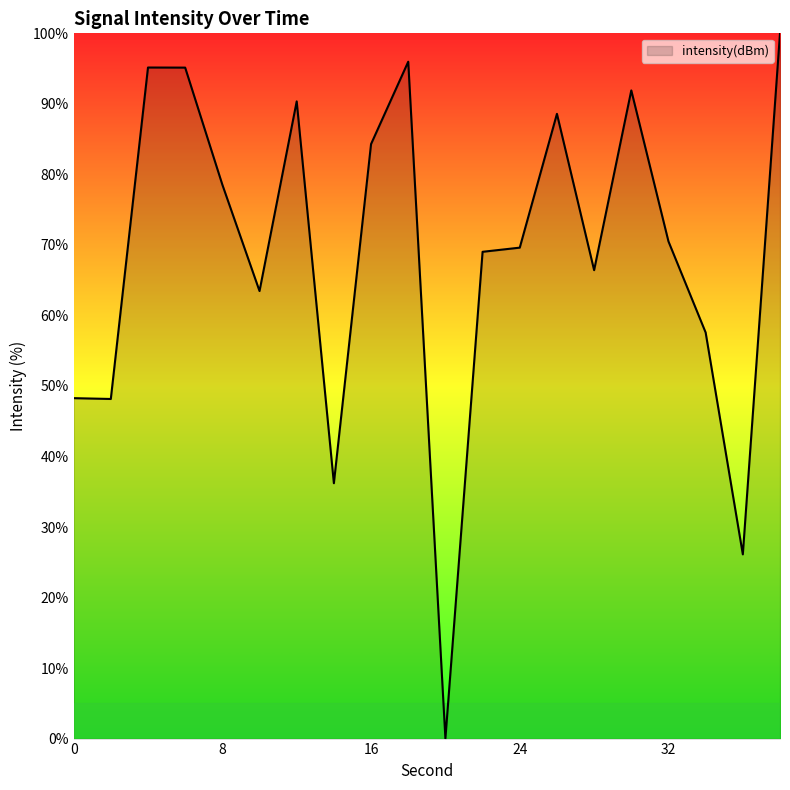

What is the difference between the maximum and minimum values?

100.0